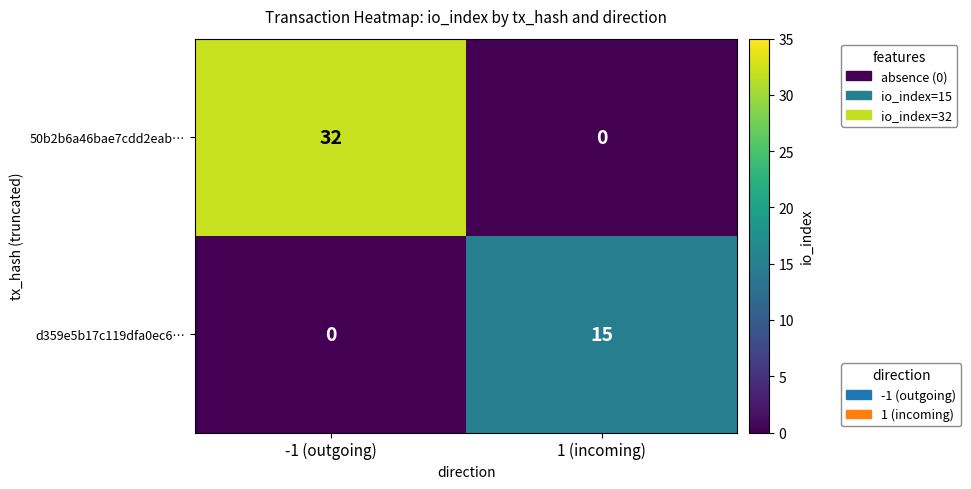

At how many categories does at least one series exceed 7?

2